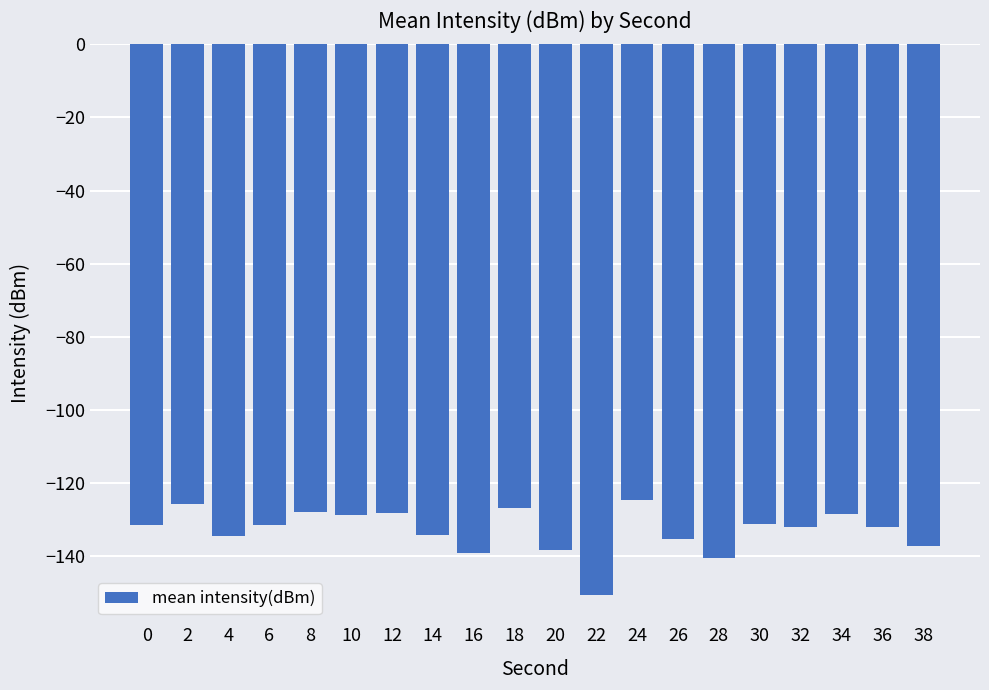

What is the greatest value displayed?

-124.6